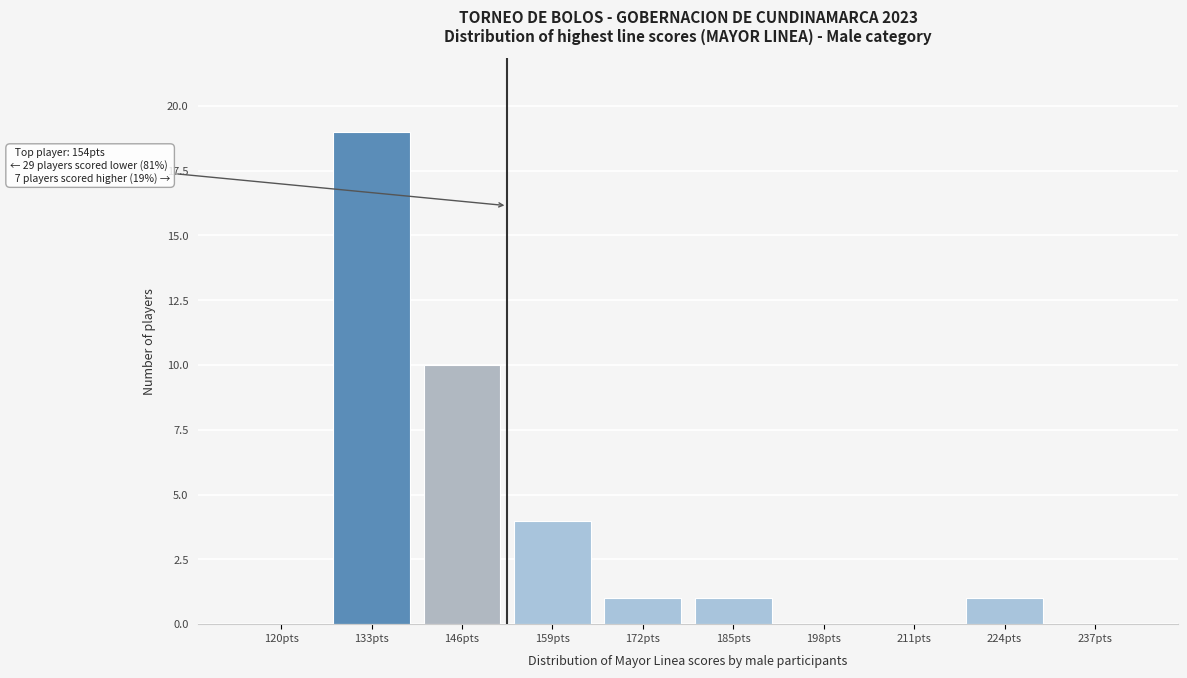

Reading left to right, transcribe all the data shown in this chart.

120pts=0	133pts=19	146pts=10	159pts=4	172pts=1	185pts=1	198pts=0	211pts=0	224pts=1	237pts=0